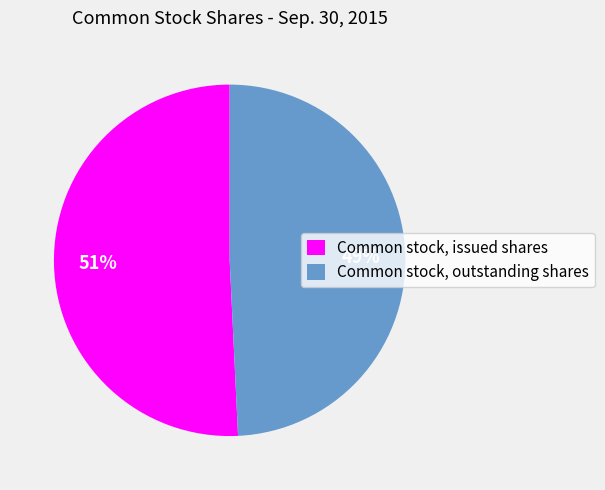

To the nearest percent, what is the average slice percentage?

50%